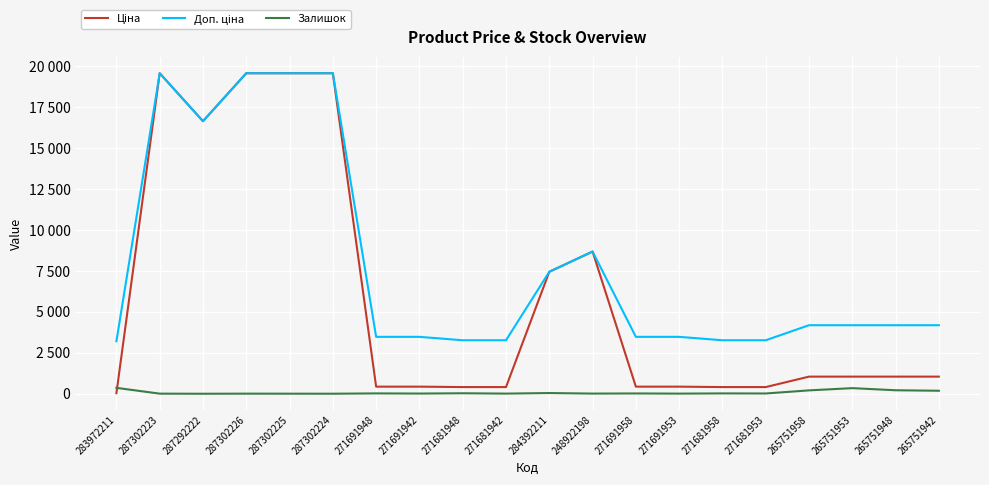

What is the spread (max minus min) of values at 271681958?

3243.8